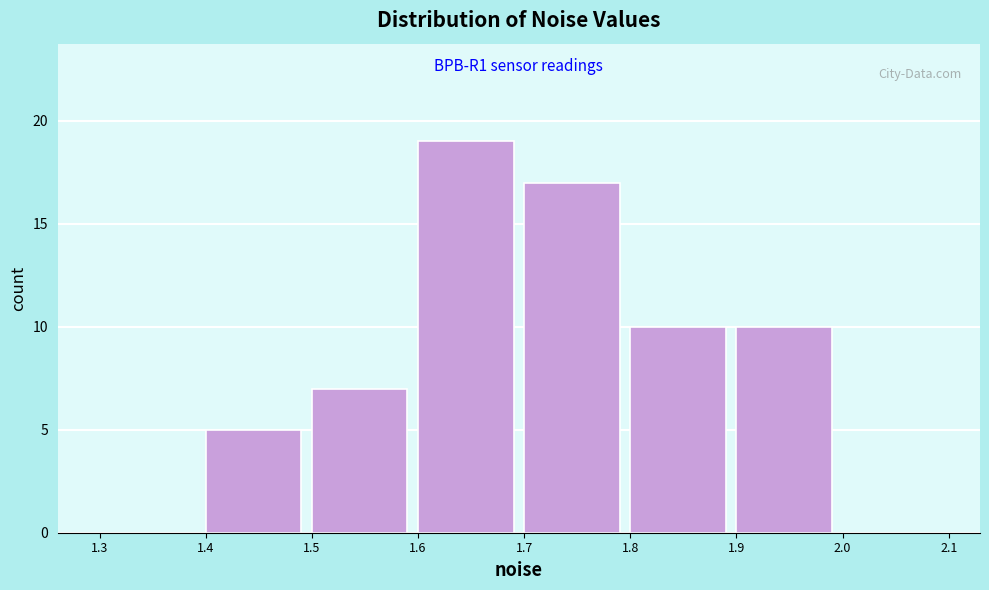

Which range on the x-axis has the tallest bar?

1.6 to 1.7